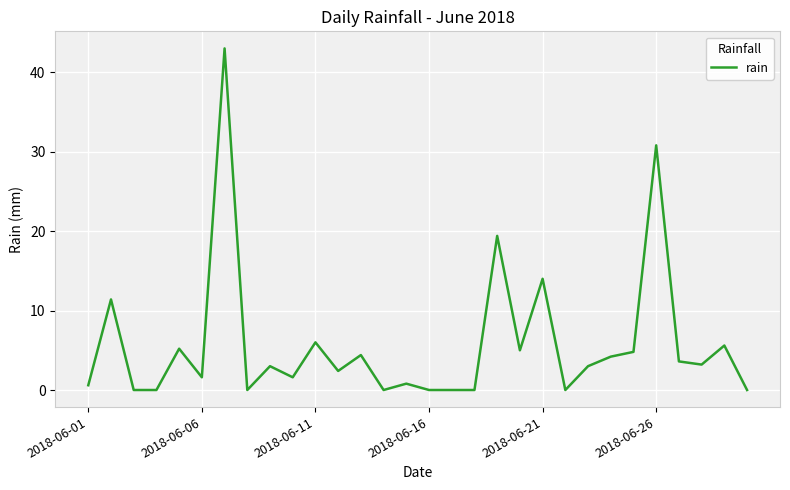

How many series are shown in this chart?

1